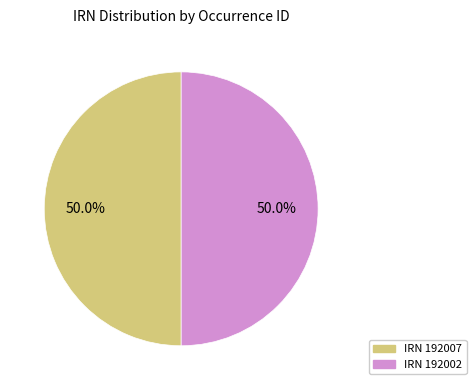

How many slices are in this pie chart?

2